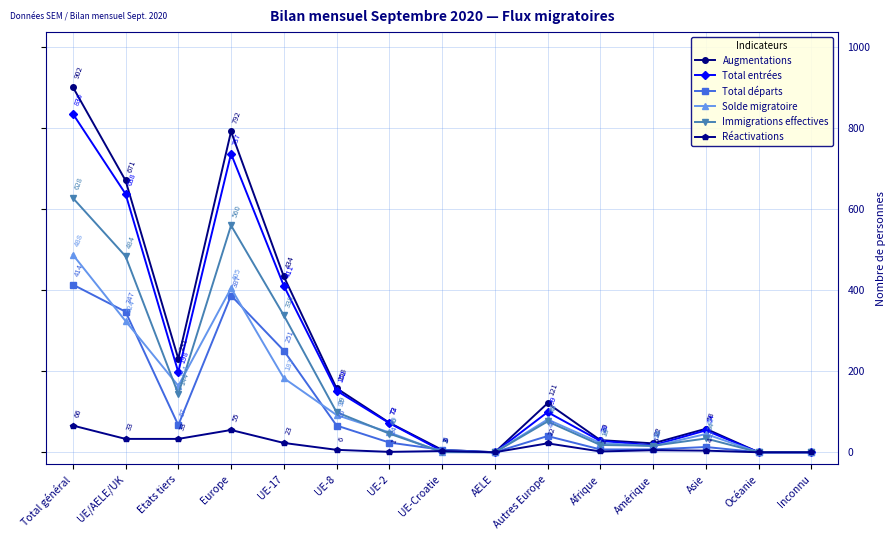

Does the chart have visible grid lines?

Yes